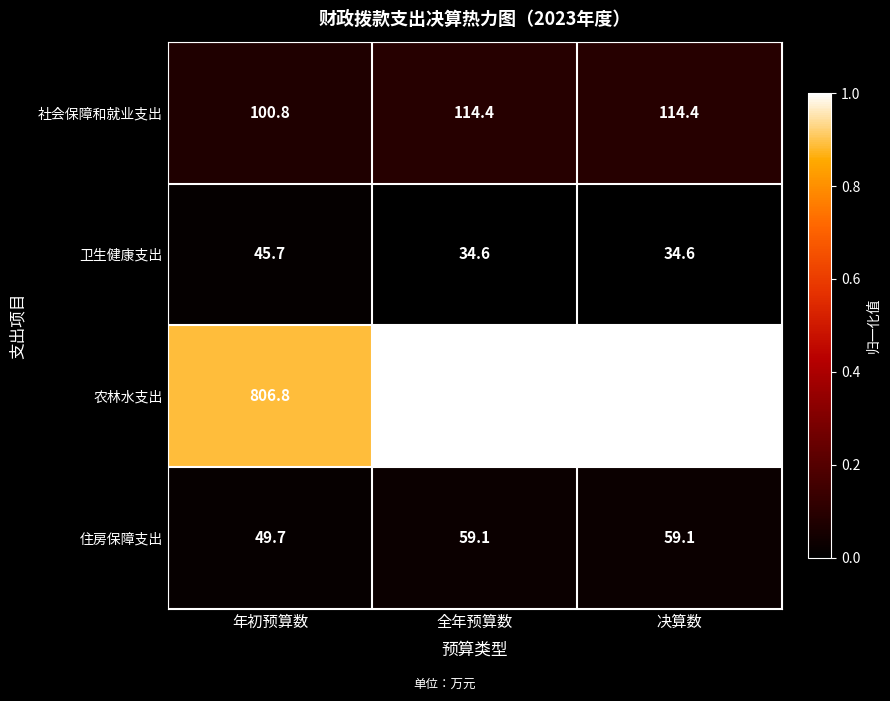

Count the number of data series in this chart.

4